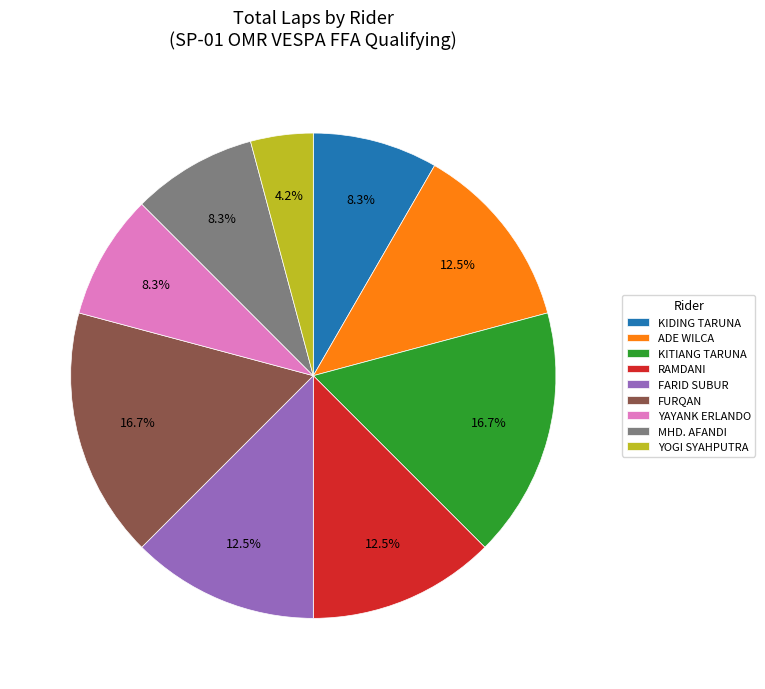

Is it true that FURQAN is 29% of the pie?

False